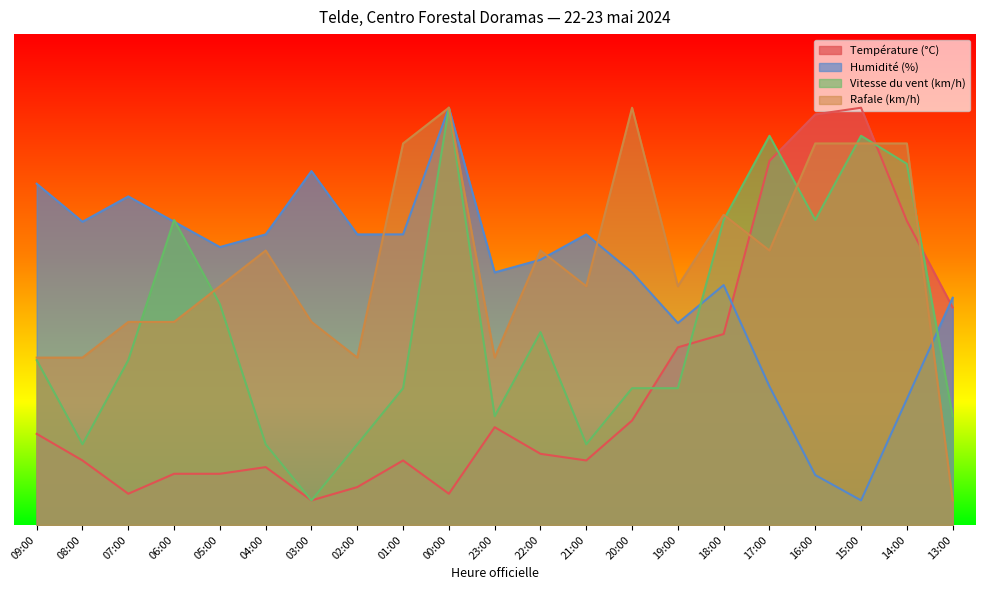

What is the difference between the Température (°C) values at 21:00 and 17:00?

61.0